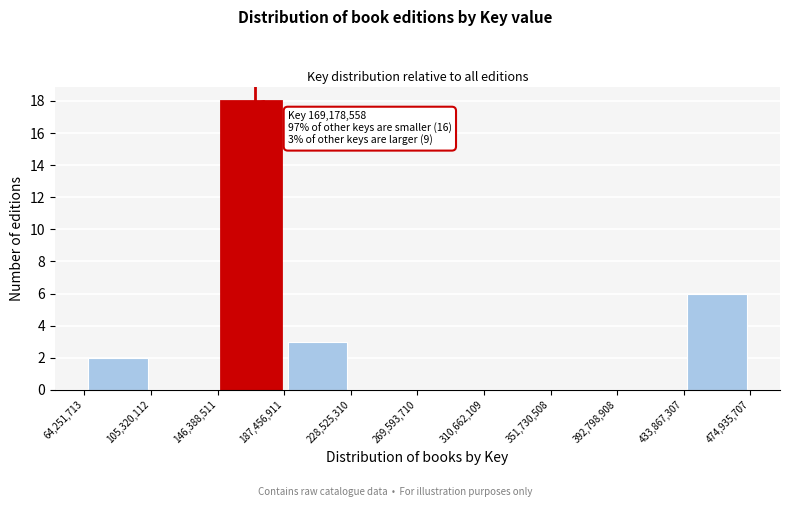

Which range on the x-axis has the tallest bar?

146,388,511 to 187,456,911